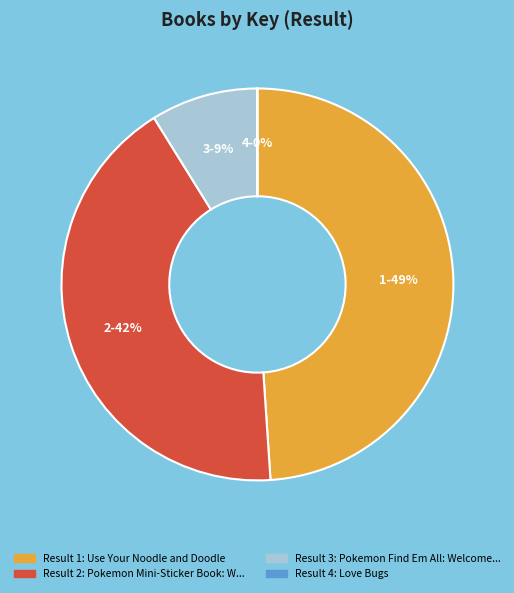

Is there any slice that represents more than half of the pie?

No